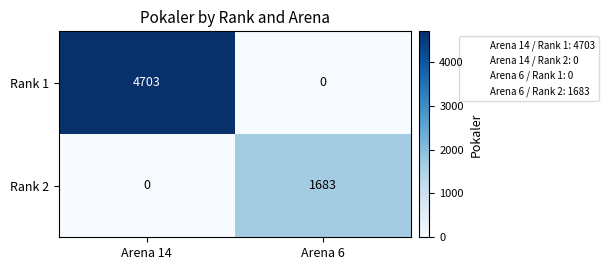

Which category has the highest value in the Rank 1 series?

Arena 14